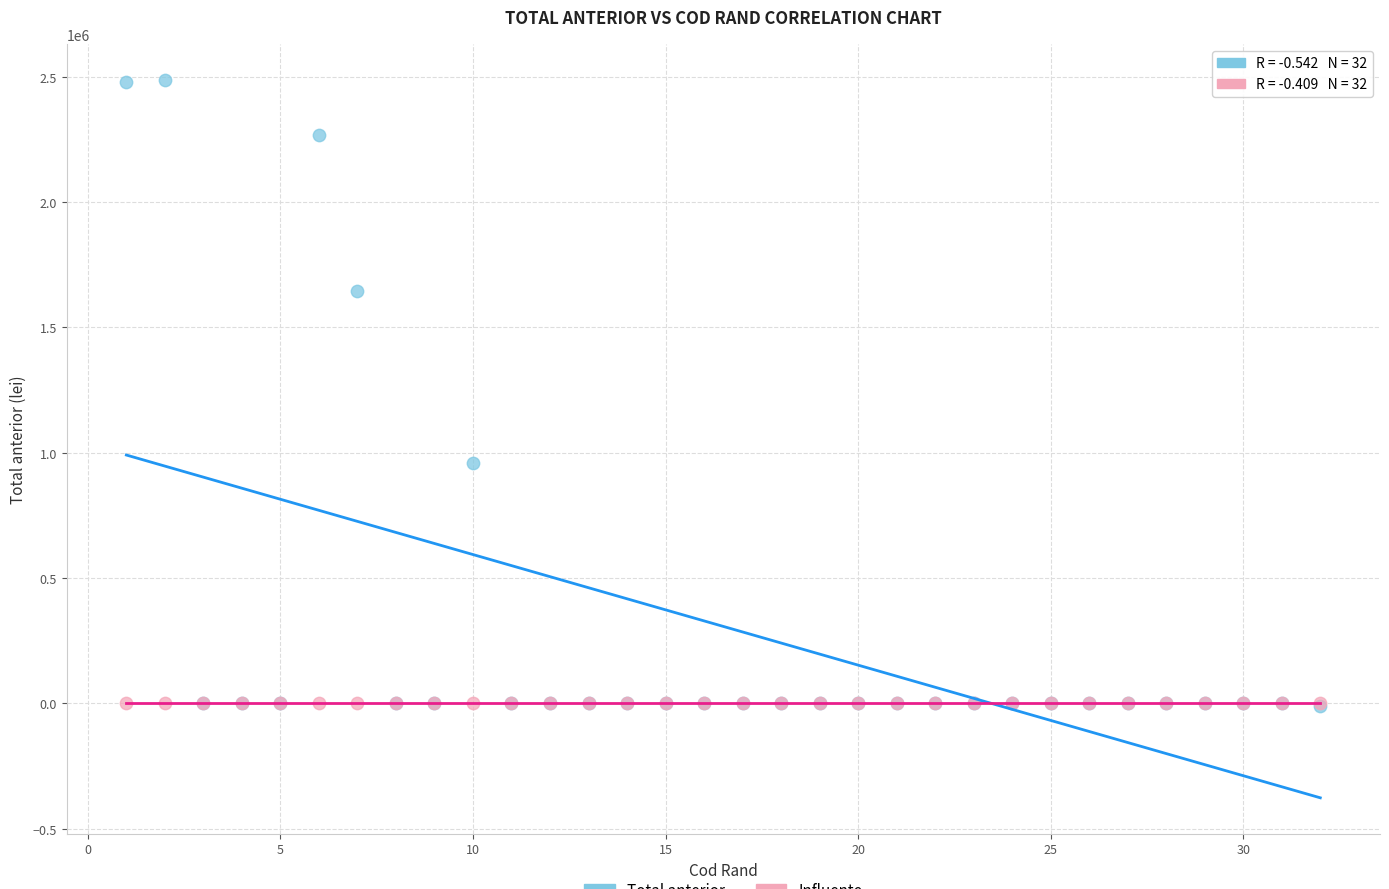

Across all series, what Y value is closest to 1239250?

958799.0